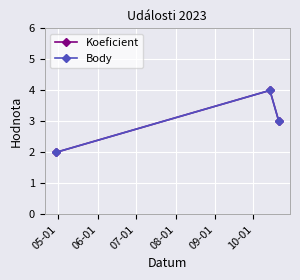

What is the maximum value for Body?

4